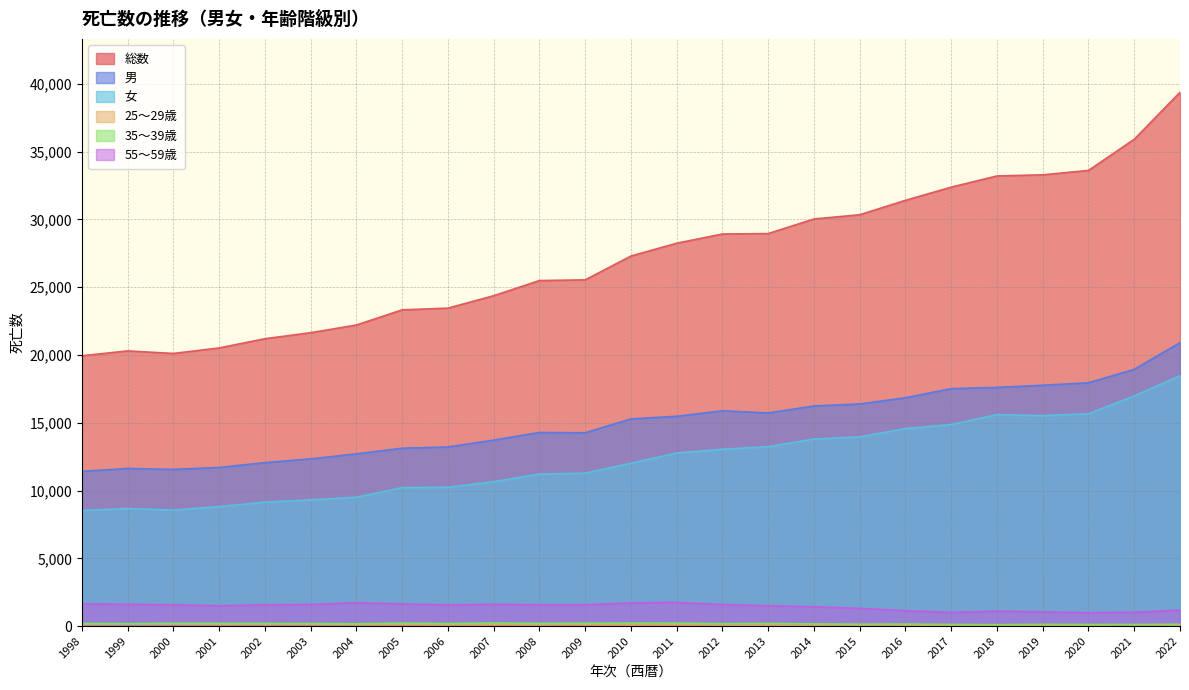

True or false: 35～39歳 has a value of 217 at 2011.

True